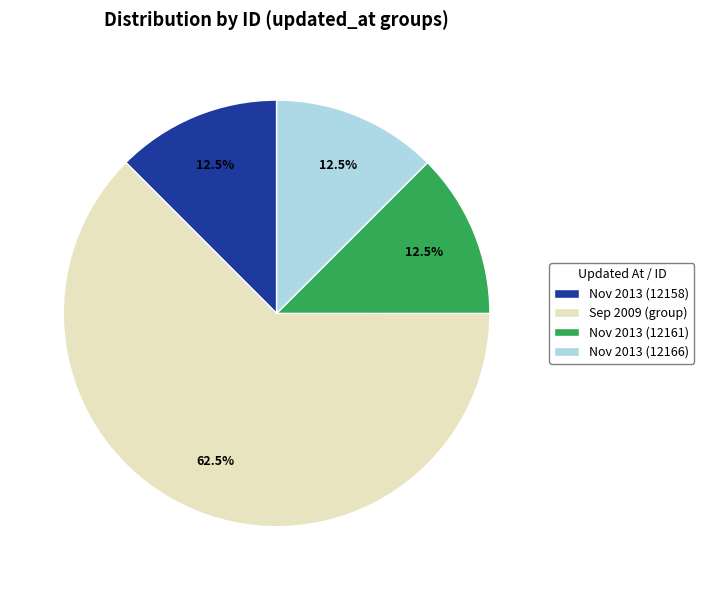

What is the largest slice in the pie chart?

Sep 2009 (group)